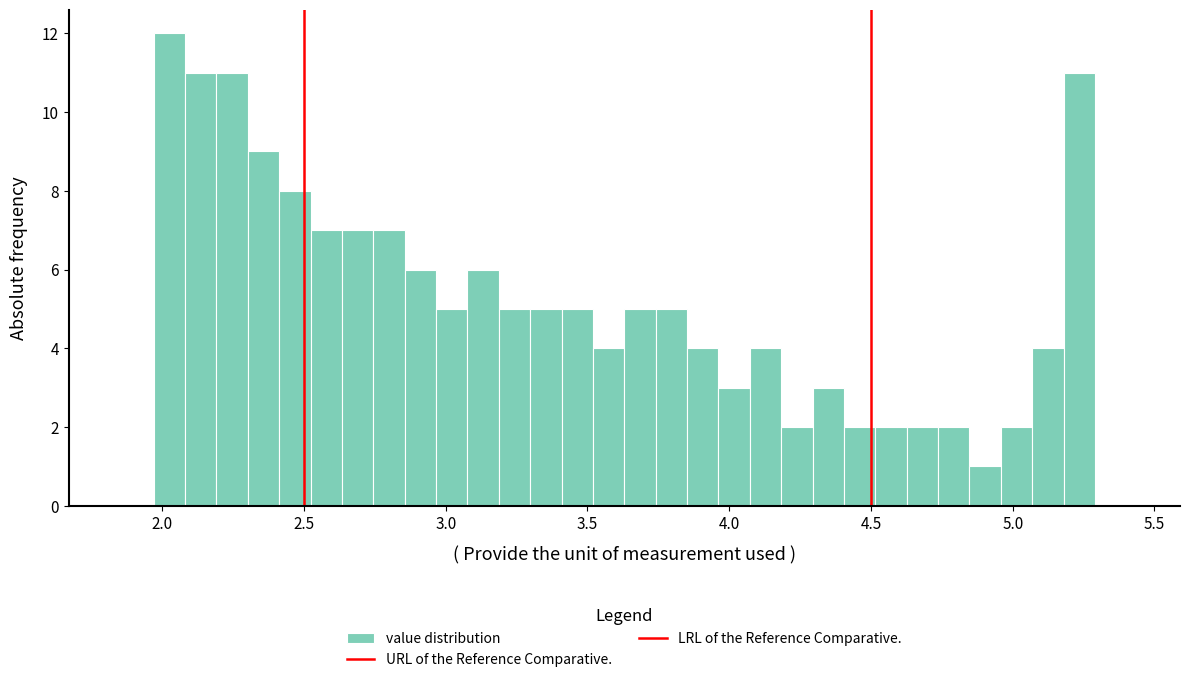

Read against the x-axis, roughly where is the centre of the tallest bar?

2.05